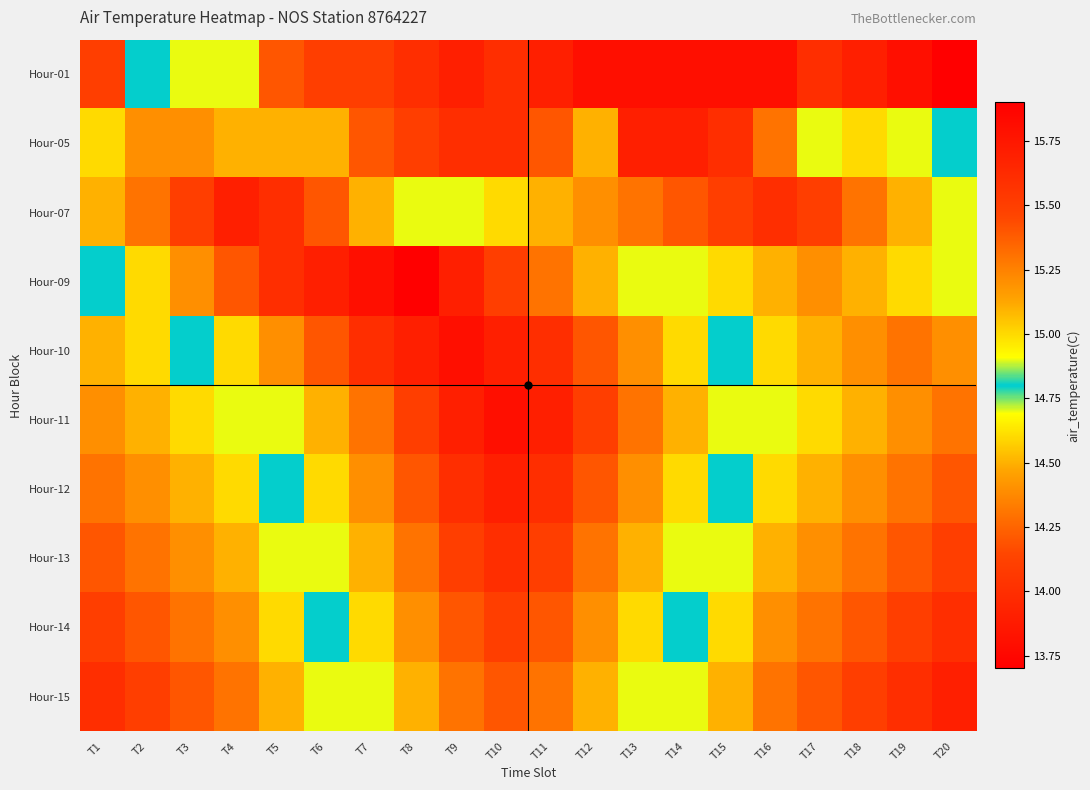

How many distinct data groups are displayed?

10